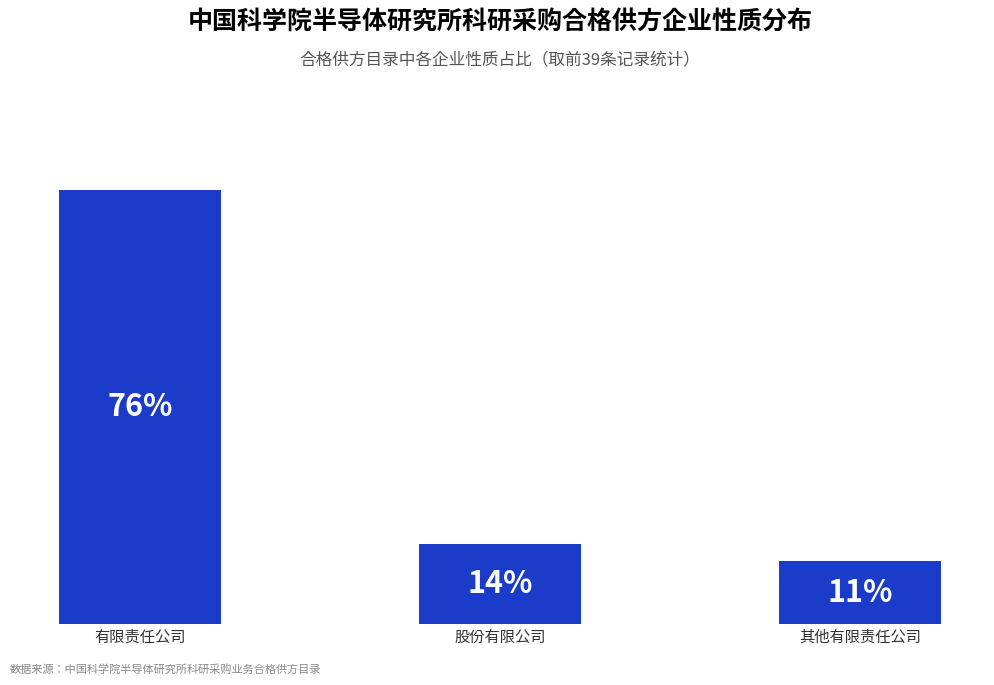

Where does the data first go above 14?

有限责任公司